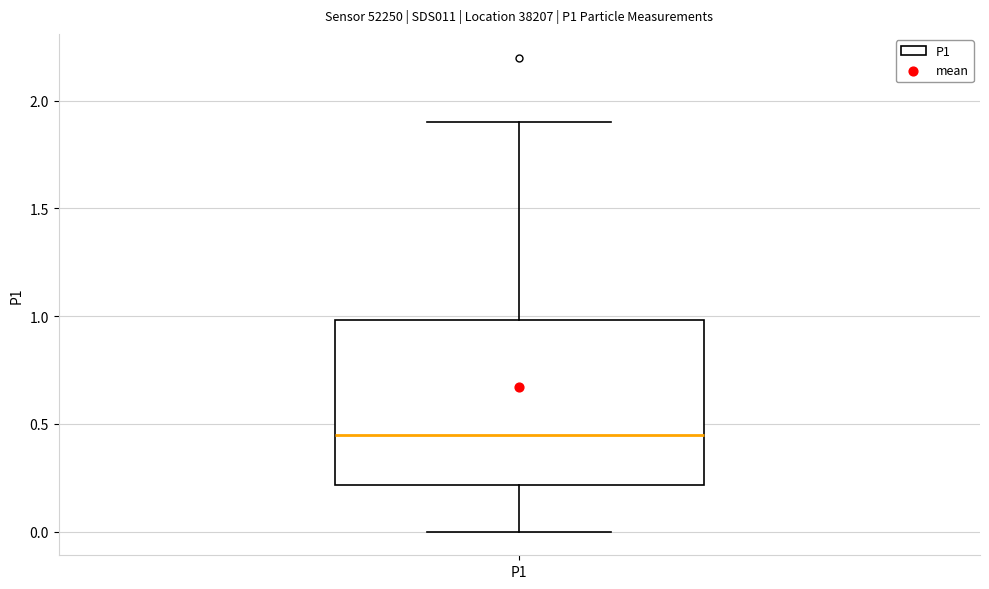

Where does the median line of the box for P1 sit on the y-axis? The values are not printed on the chart, so give them approximately, as read against the axis.

0.45